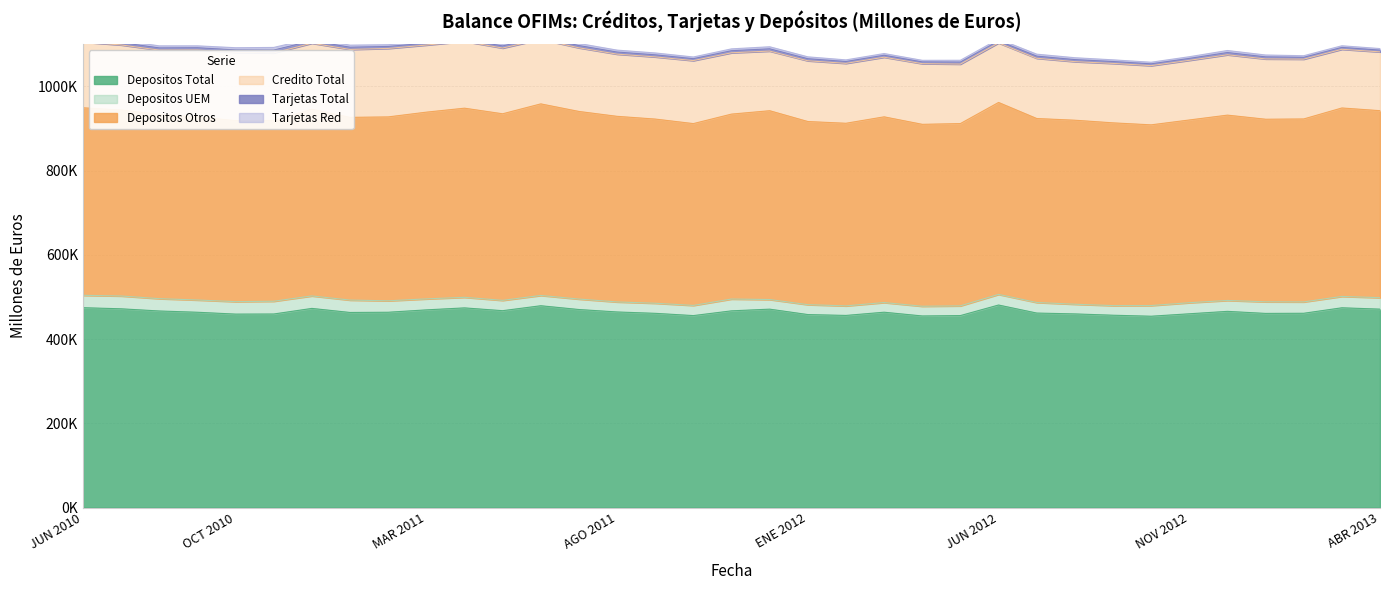

True or false: Tarjetas Total and Depositos UEM intersect in this chart.

False